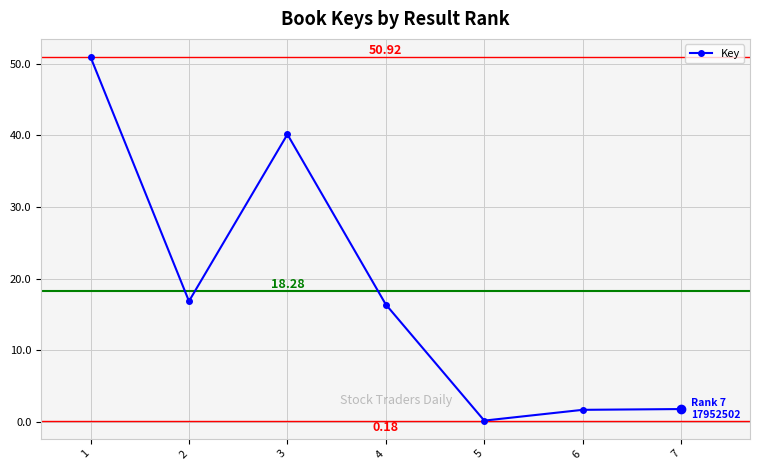

True or false: there are more than 2 points higher than both neighbors.

False